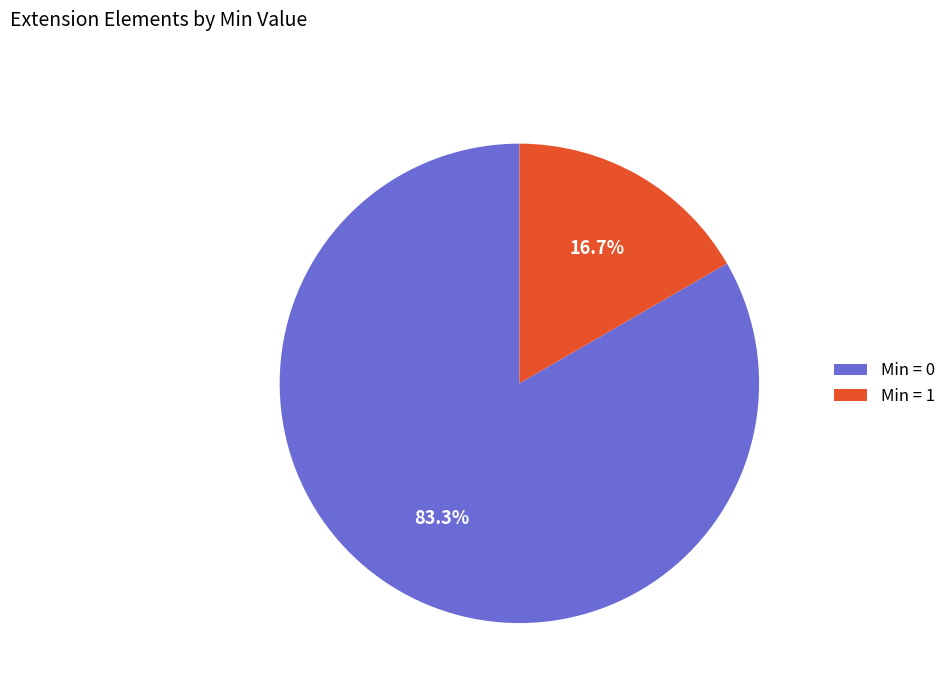

Which category has the biggest portion of the pie?

Min = 0